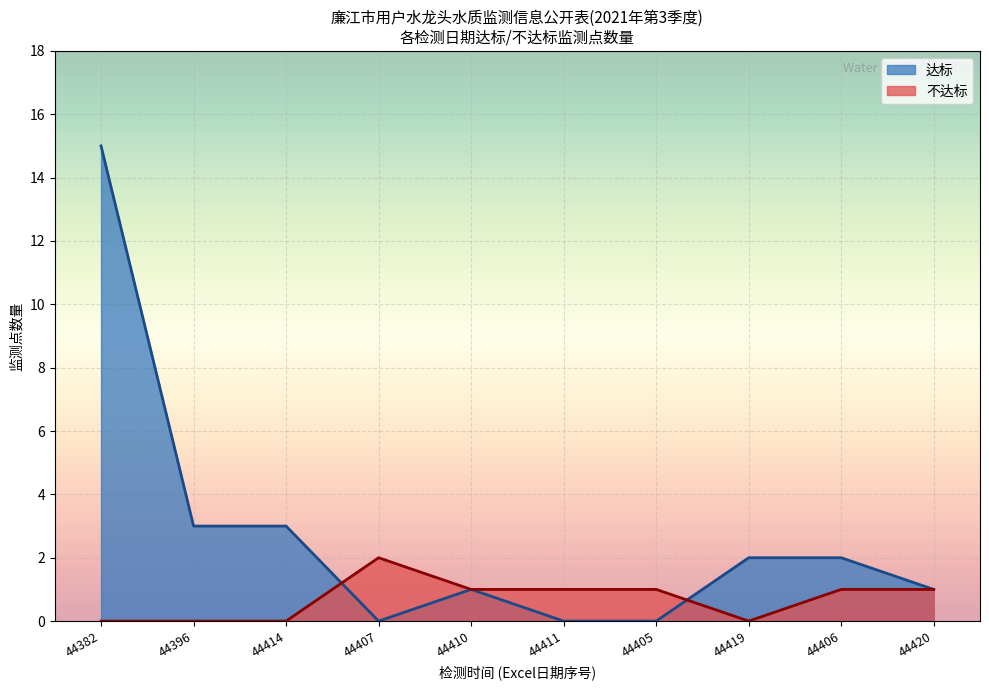

How many lines are shown in the chart?

2